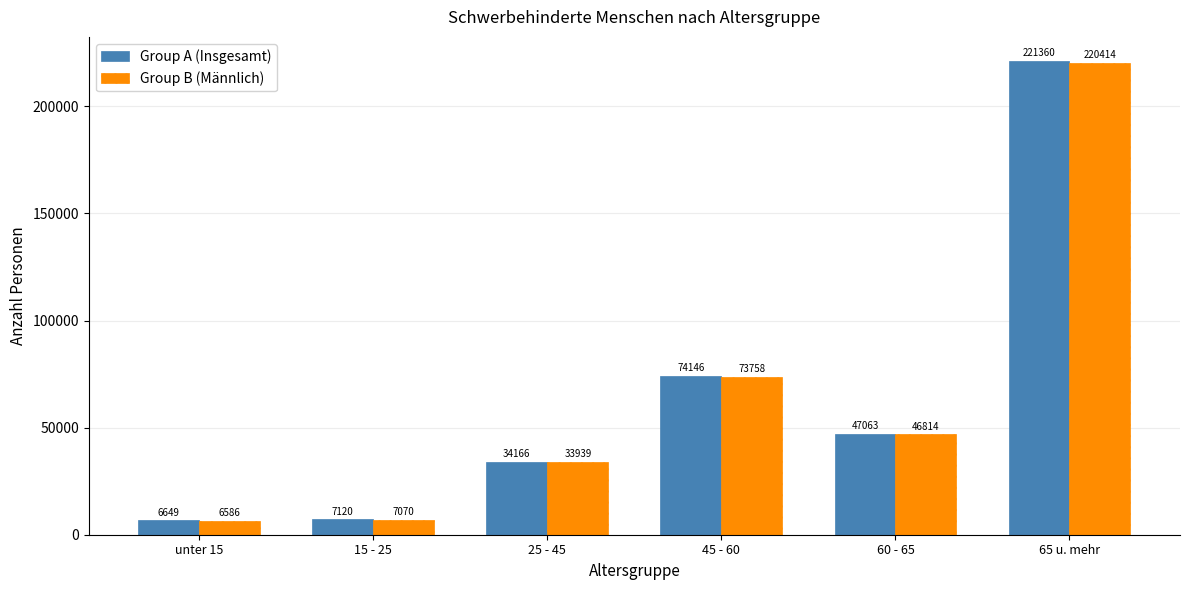

List the series in order of their overall mean, highest first.

Group A (Insgesamt), Group B (Männlich)